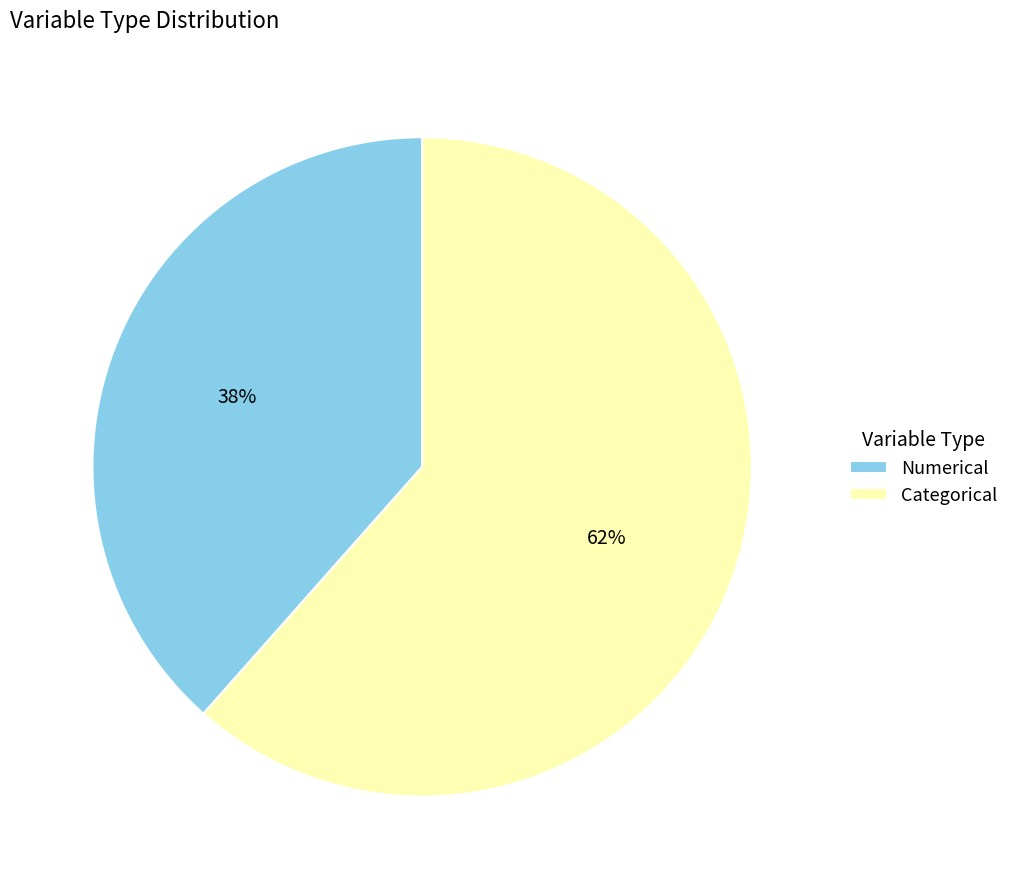

Is Numerical the majority of the pie?

No